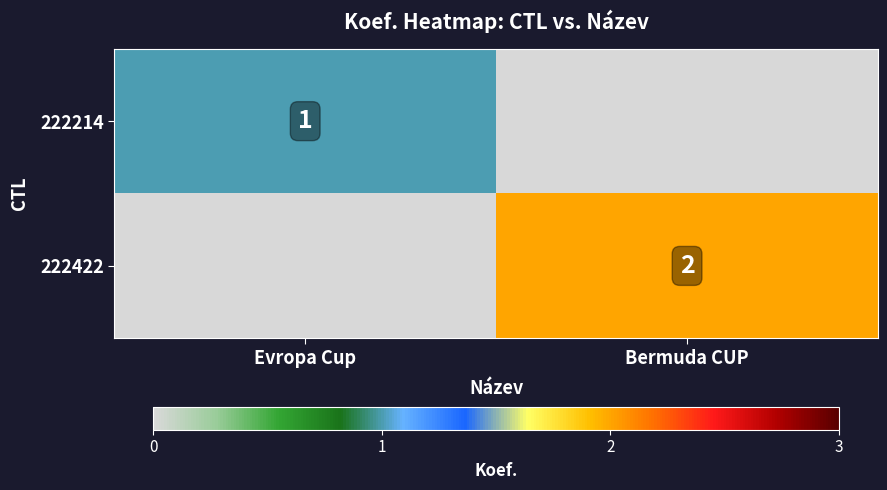

Is it true that 222214 equals 1 at Evropa Cup?

True